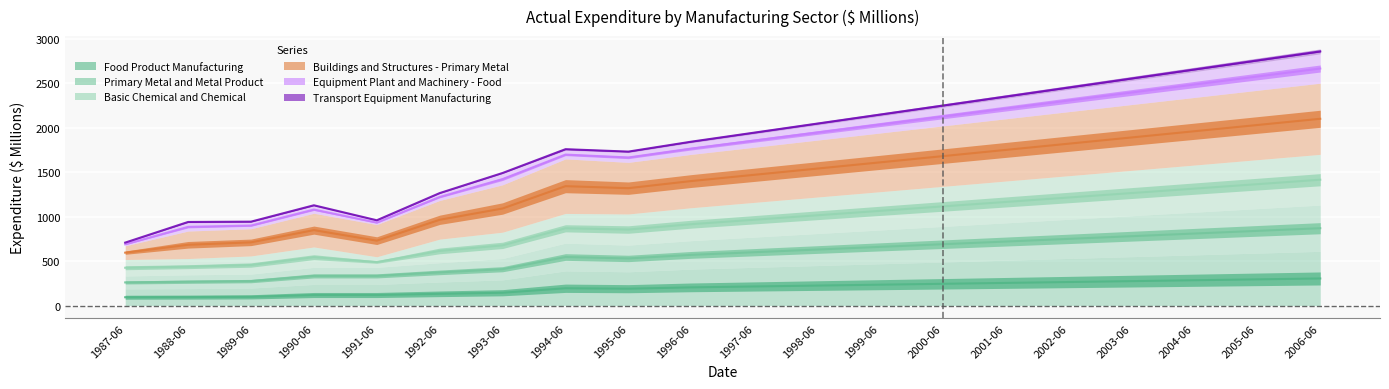

Which series has the largest range (max minus min)?

Basic Chemical and Chemical